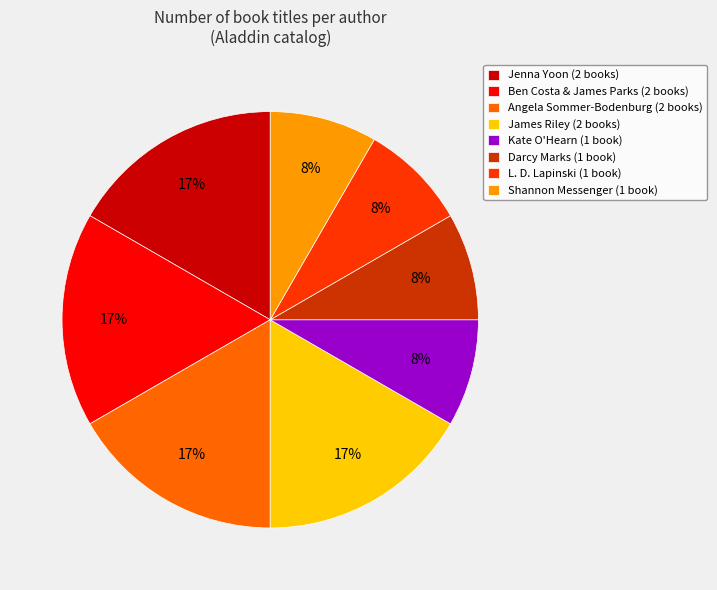

Which has a higher value, Jenna Yoon (2 books) or Darcy Marks (1 book)?

Jenna Yoon (2 books)